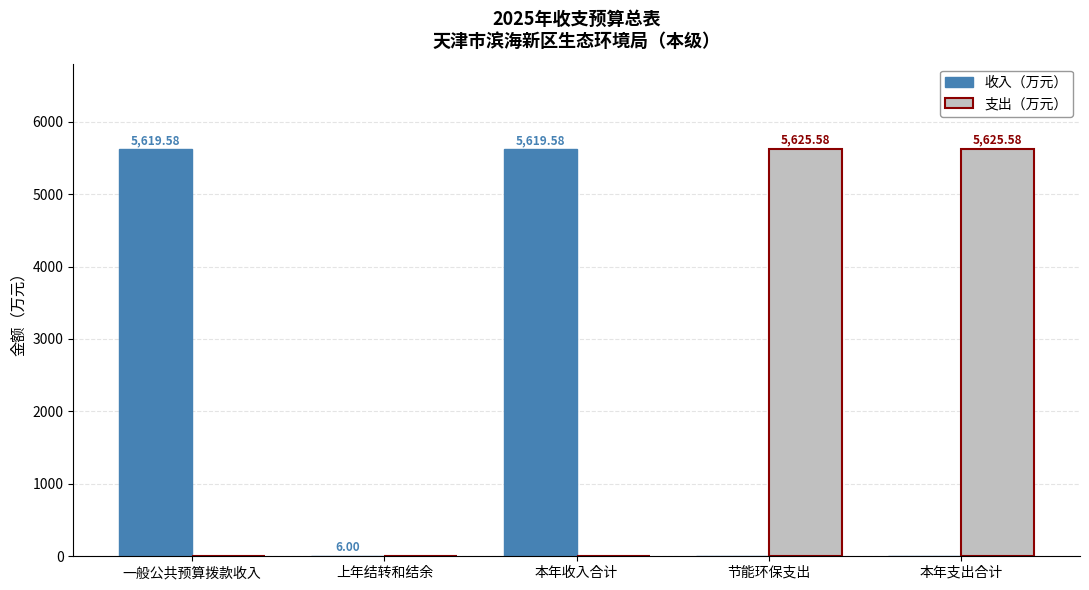

Are the bars horizontal?

No